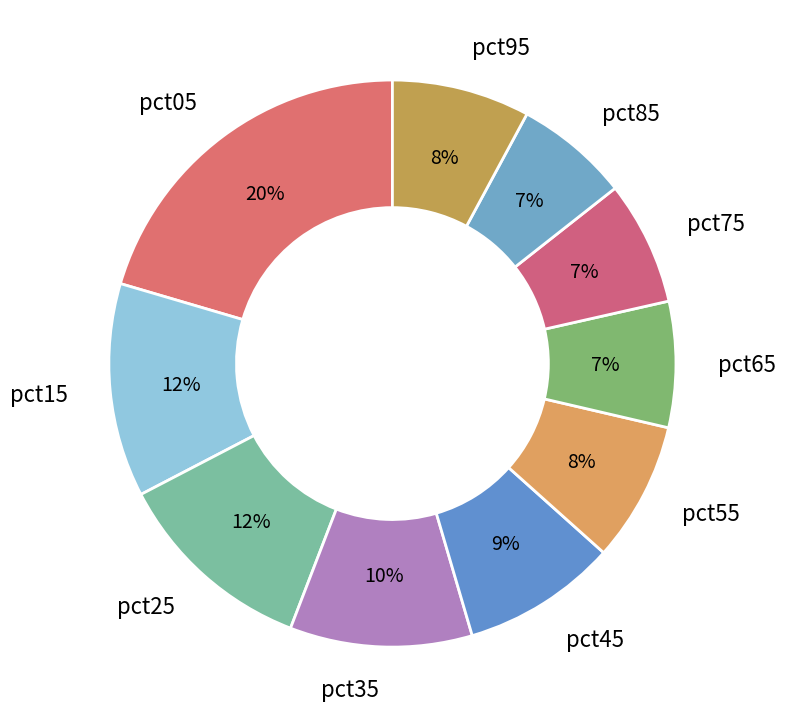

Count the number of slices in the pie.

10